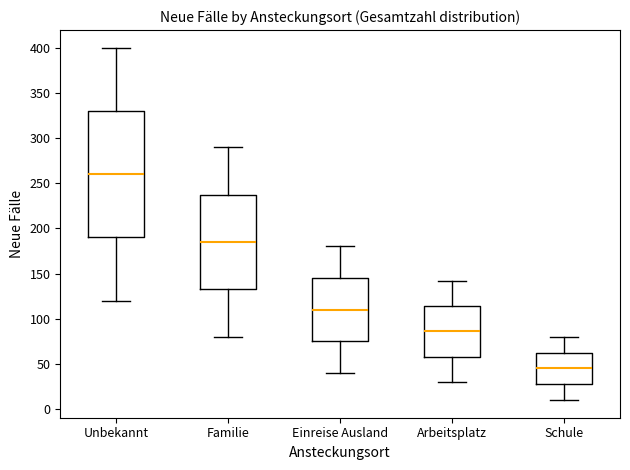

Reading left to right, read every box against the y-axis: the position of its median line, the range the box covers, and the ends of its whiskers. The values are not printed on the chart, so give them approximately, as read against the axis.

Unbekannt: median 260, box 190 to 330, whiskers 120 to 400
Familie: median 185, box 135 to 240, whiskers 80 to 290
Einreise Ausland: median 110, box 75 to 145, whiskers 40 to 180
Arbeitsplatz: median 85, box 60 to 115, whiskers 30 to 140
Schule: median 45, box 30 to 65, whiskers 10 to 80